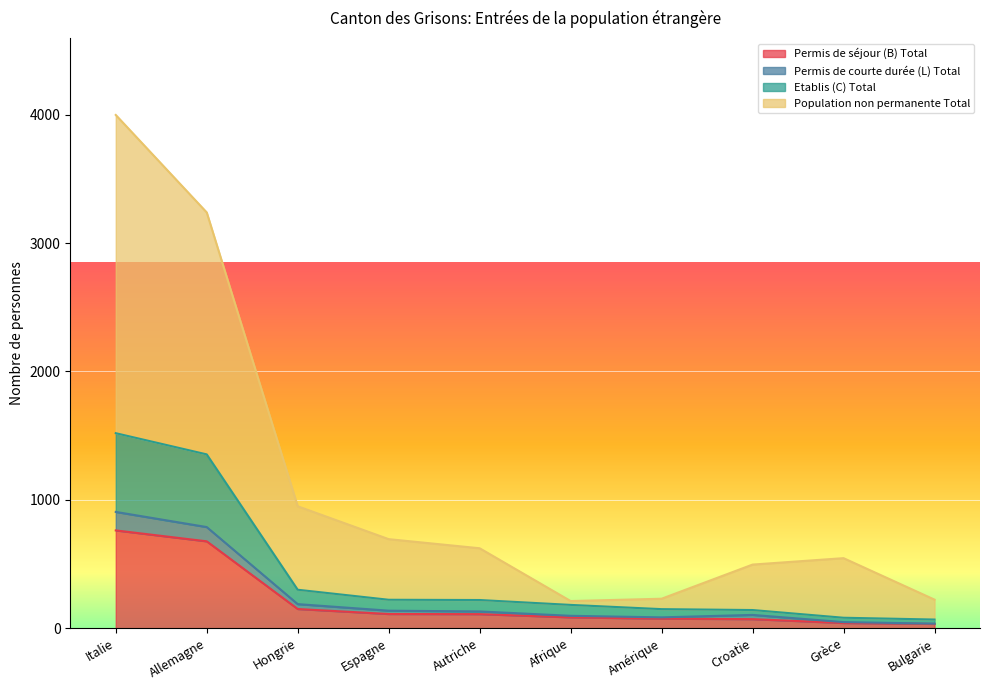

What is the average value of the Etablis (C) Total series?

424